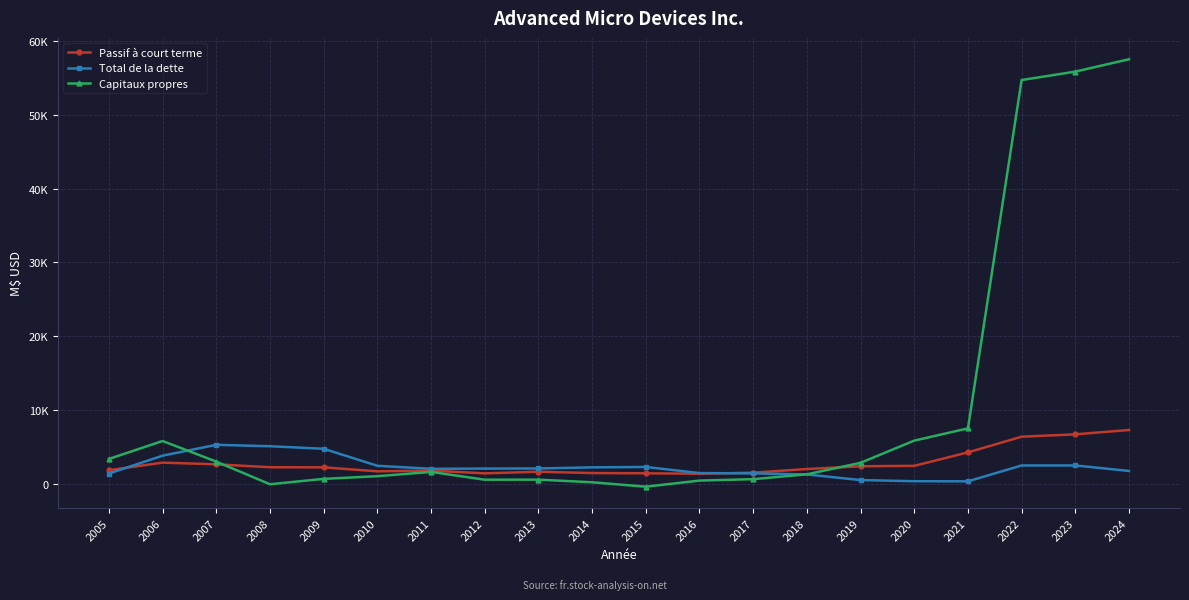

How many intersections are there between Capitaux propres and Passif à court terme?

2